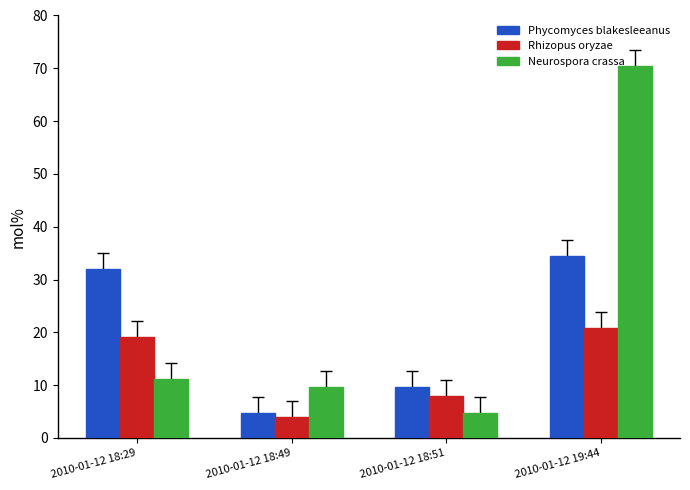

What is the difference between the highest and lowest values at 2010-01-12 18:29?

20.8